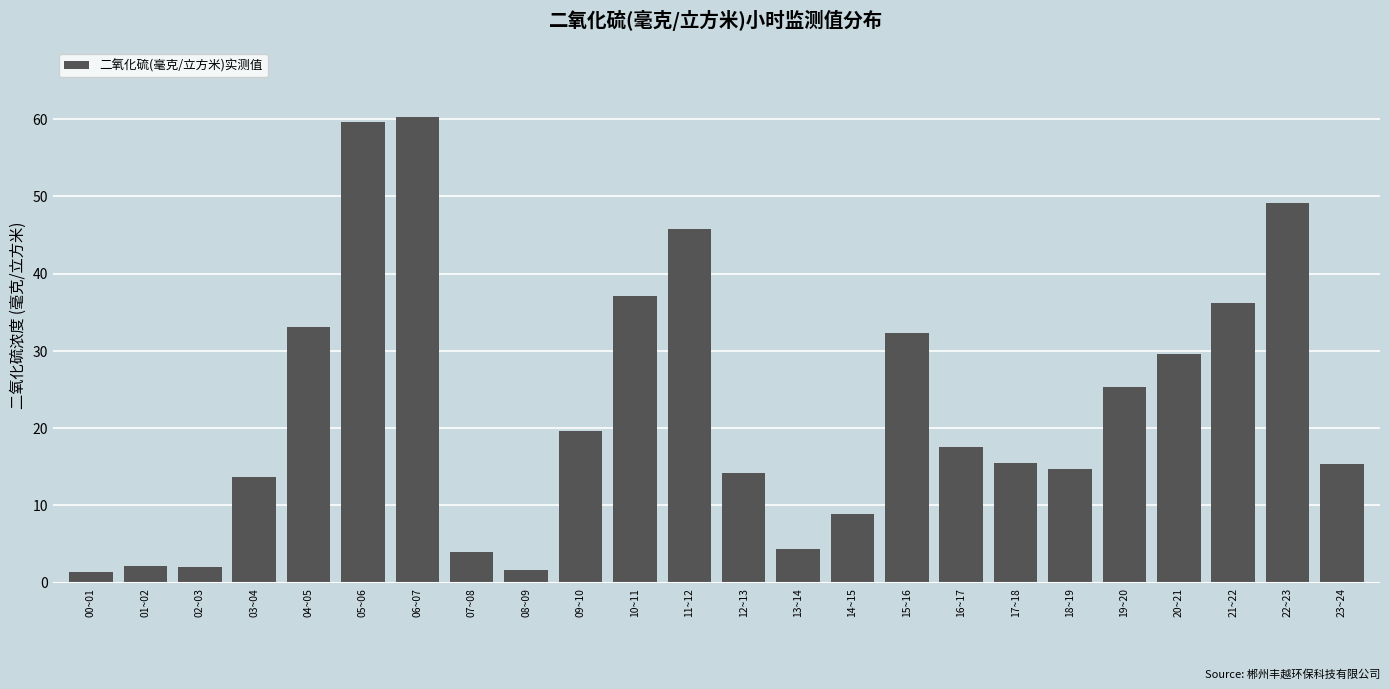

What is the change in value from 03~04 to 09~10?

+6.0